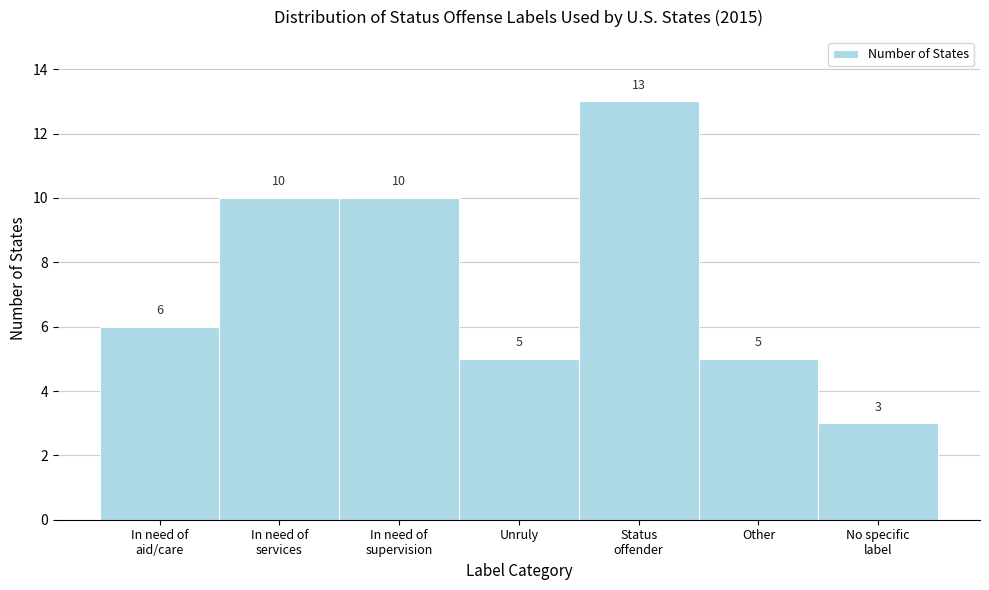

Reading right to left, list all the values displayed in this chart.

3	5	13	5	10	10	6